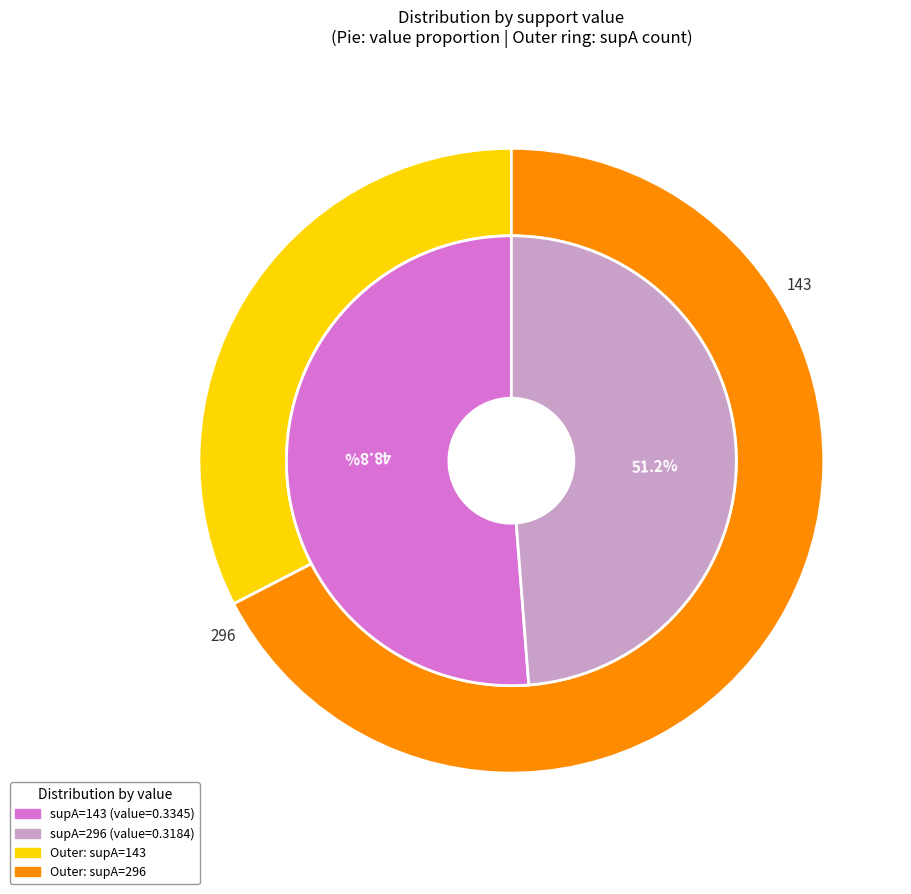

To the nearest percent, what percentage of the pie is 296 (dateCompleted, dateCompleted)?

49%